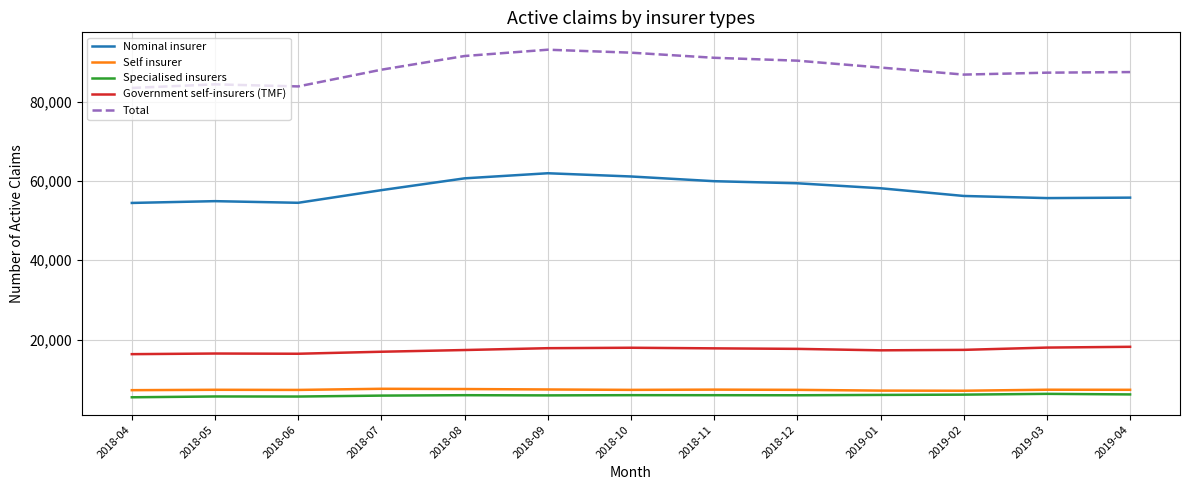

Does the chart have visible grid lines?

Yes